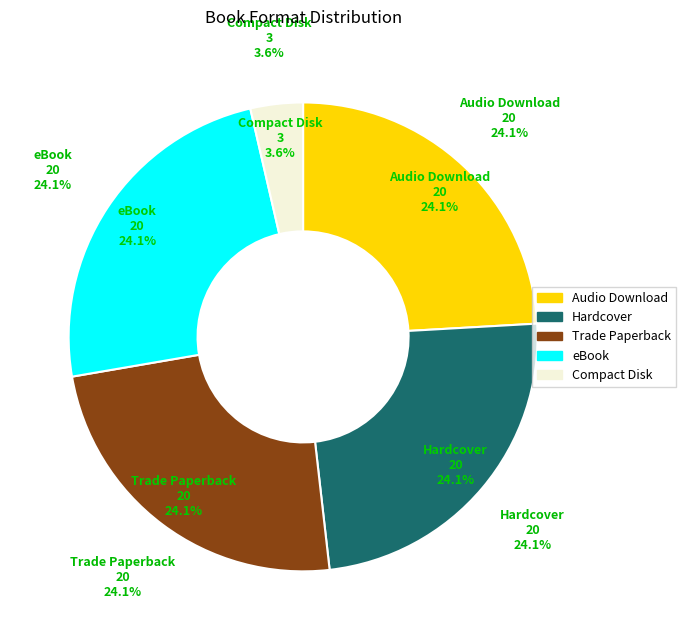

Which category has the smallest portion of the pie?

Compact Disk